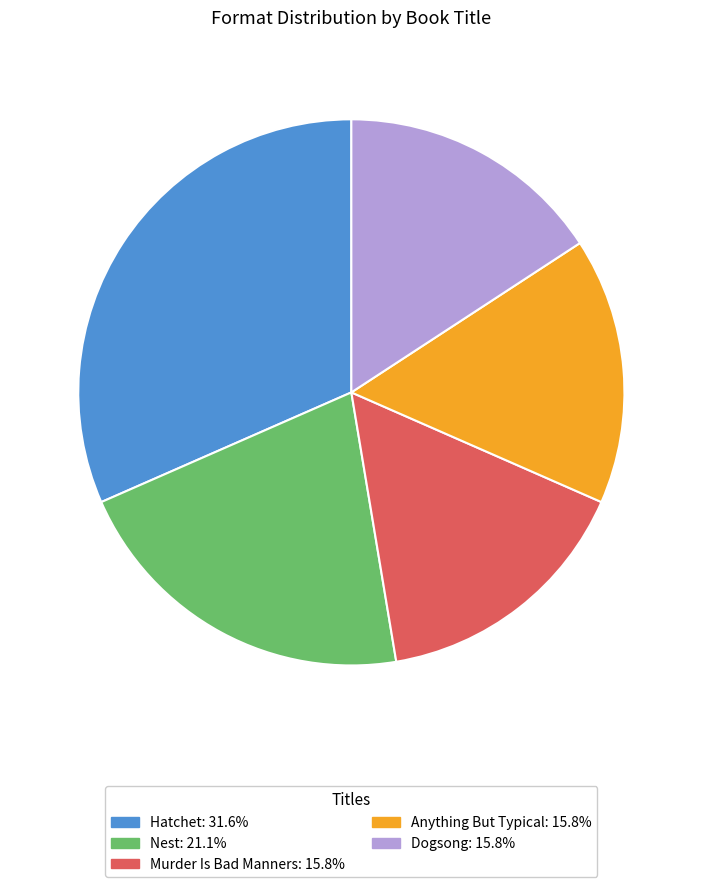

Which slice is the largest?

Hatchet